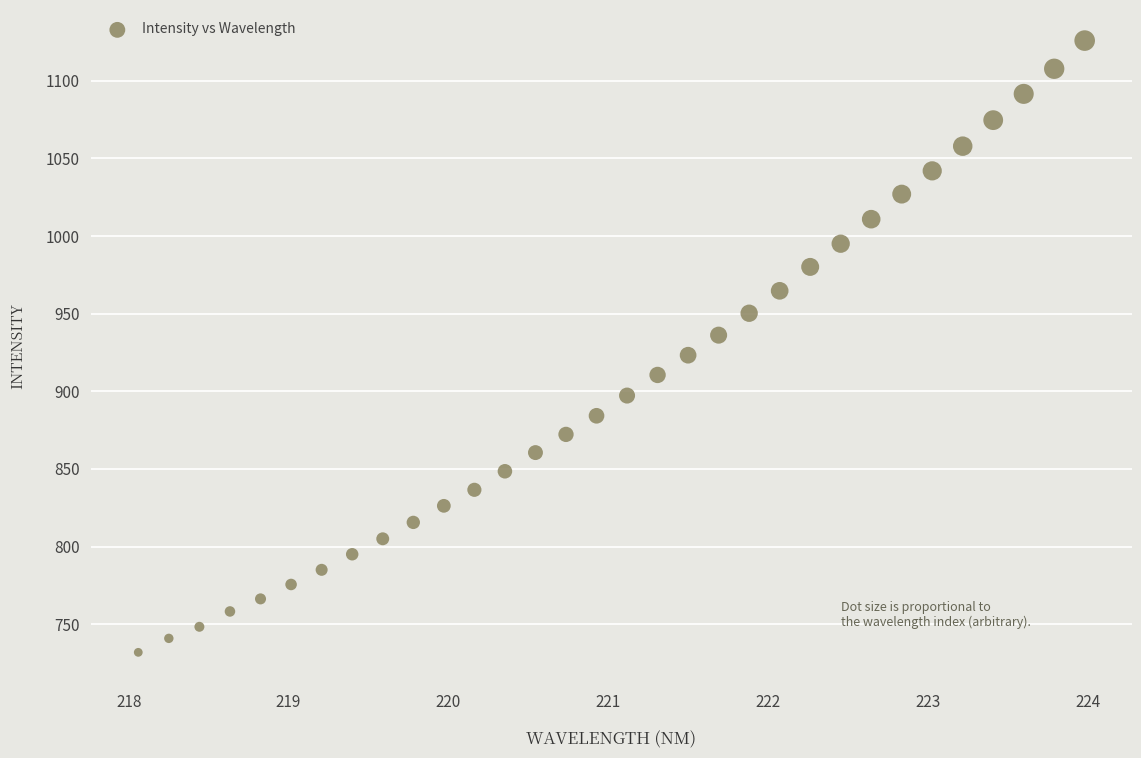

What is the range of Y values (max minus min)?

394.0